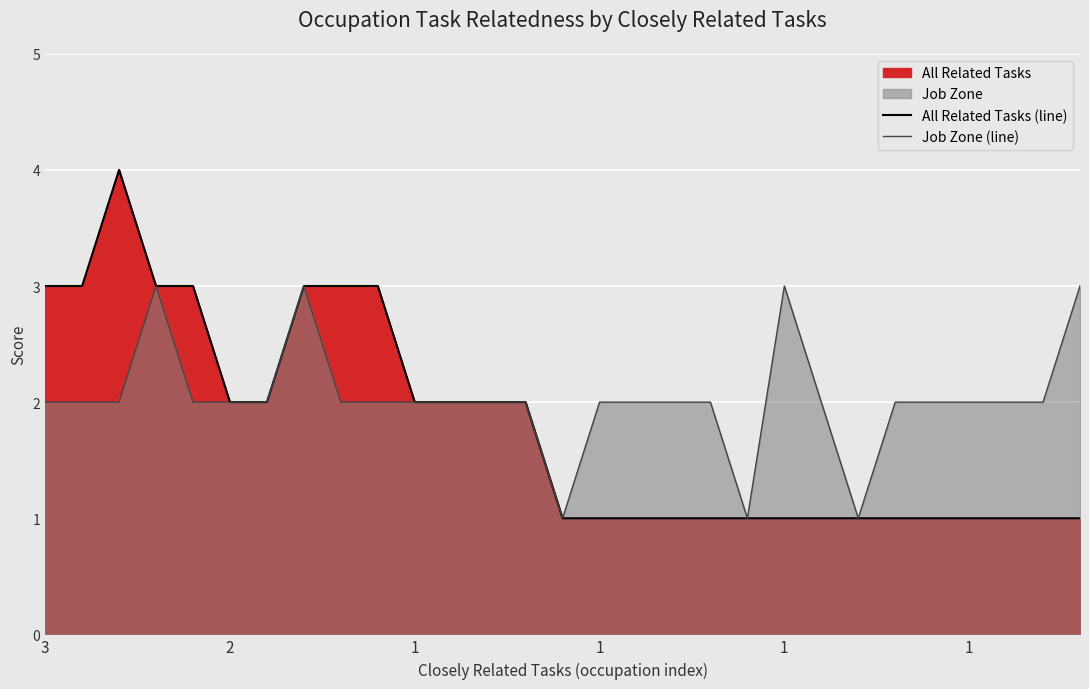

List the series in order of their overall mean, lowest first.

All Related Tasks (line), Job Zone (line)